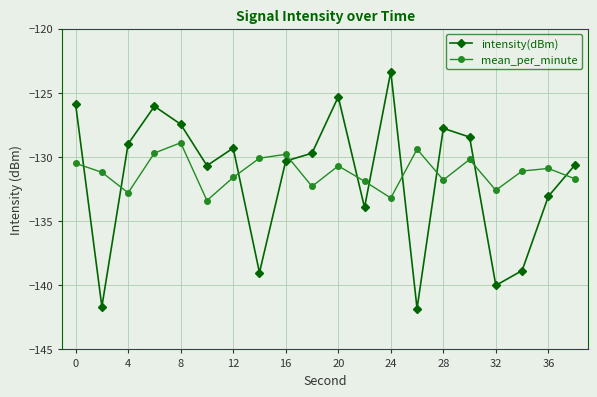

What are all the series names shown in the legend?

intensity(dBm), mean_per_minute